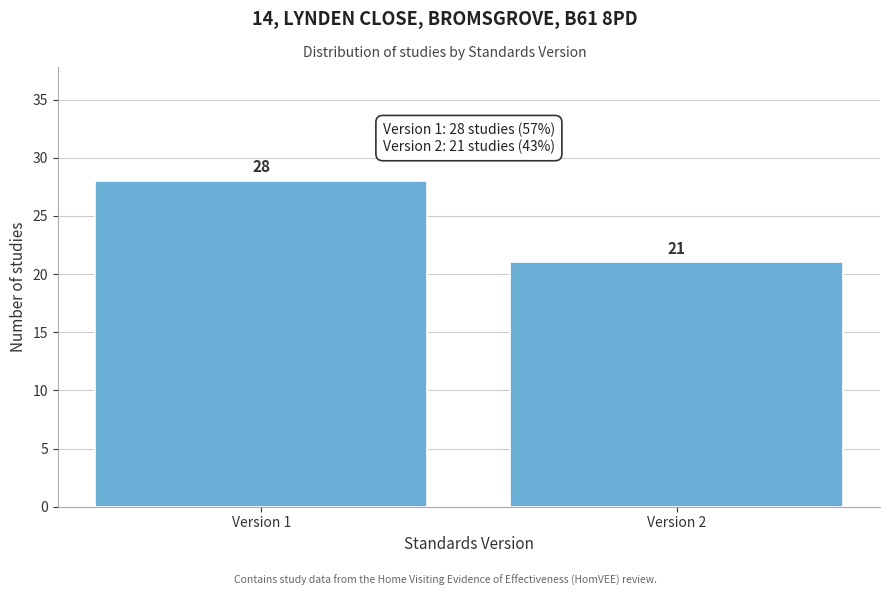

Reading left to right, extract all data points from this chart.

Version 1=28	Version 2=21